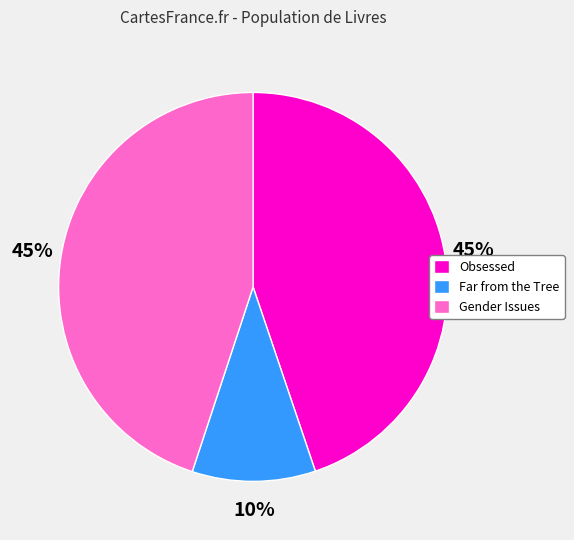

To the nearest percent, what percentage of the pie is Gender Issues?

45%